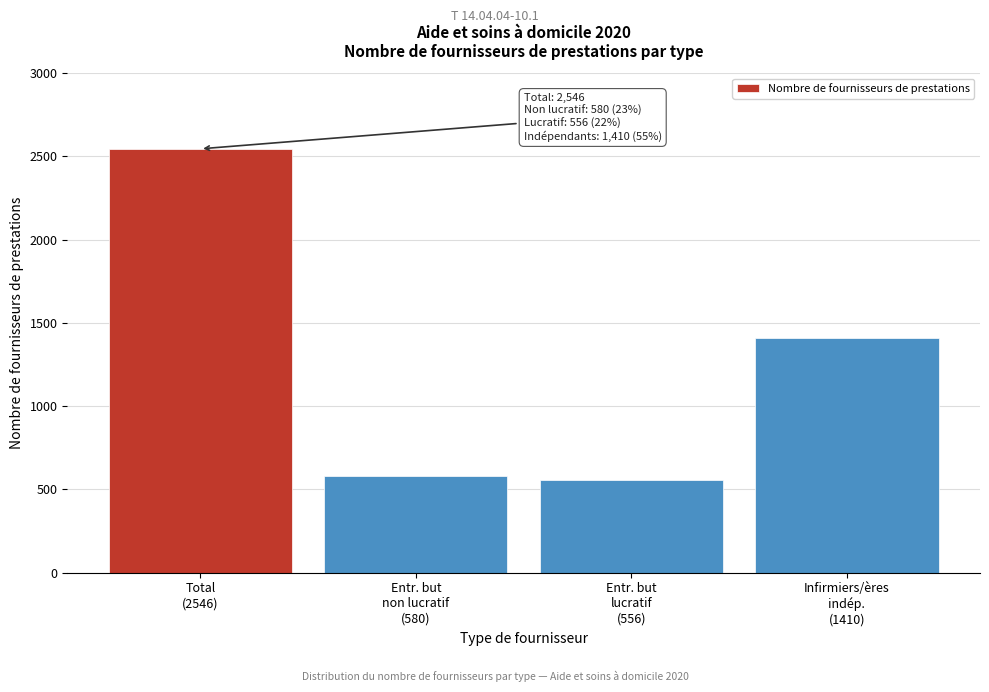

Reading left to right, list all the values displayed in this chart.

2546	580	556	1410